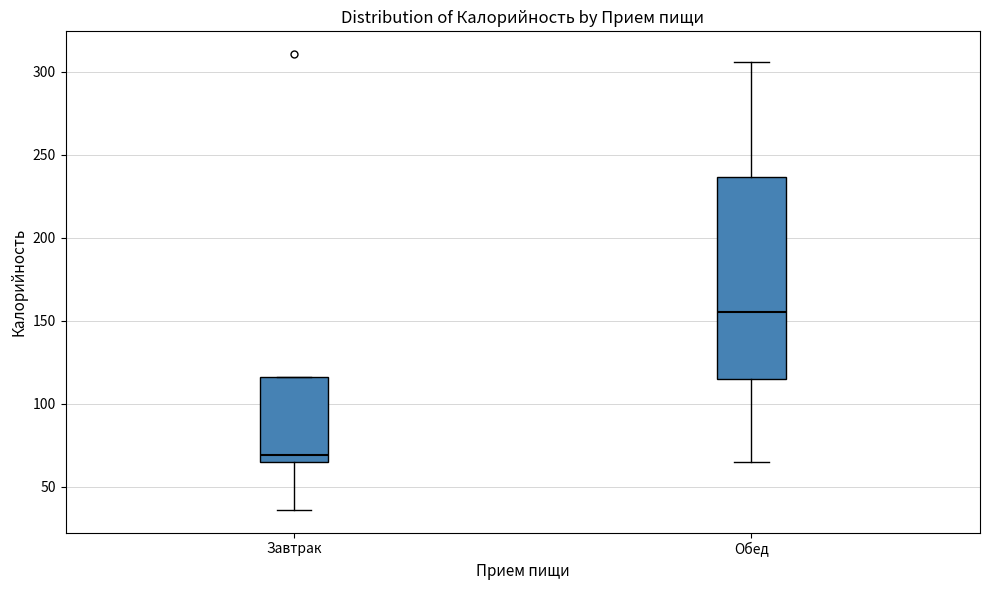

Where does the median line of the box for Завтрак sit on the y-axis? The values are not printed on the chart, so give them approximately, as read against the axis.

70